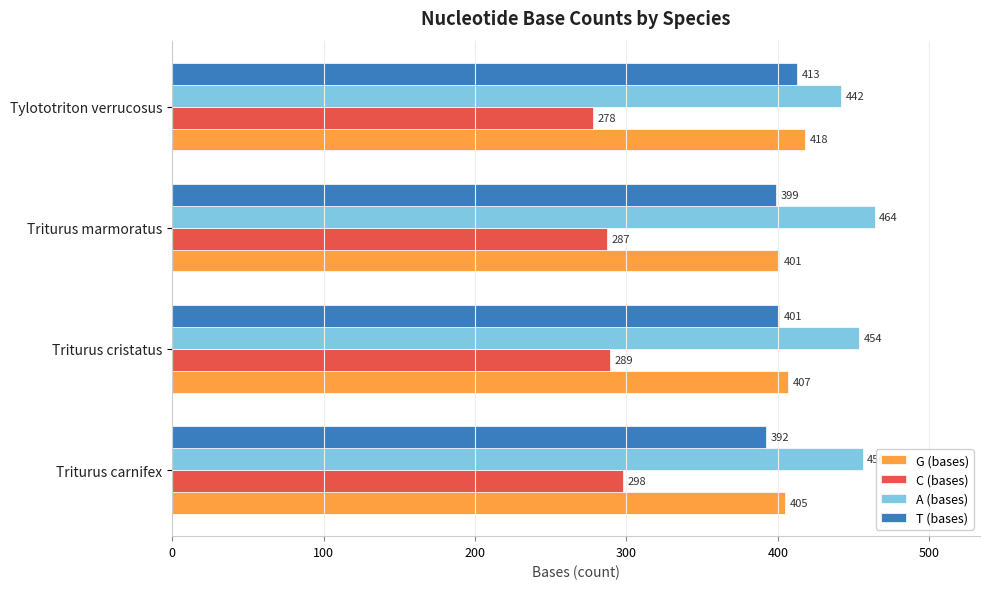

What are all the series names shown in the legend?

G (bases), C (bases), A (bases), T (bases)